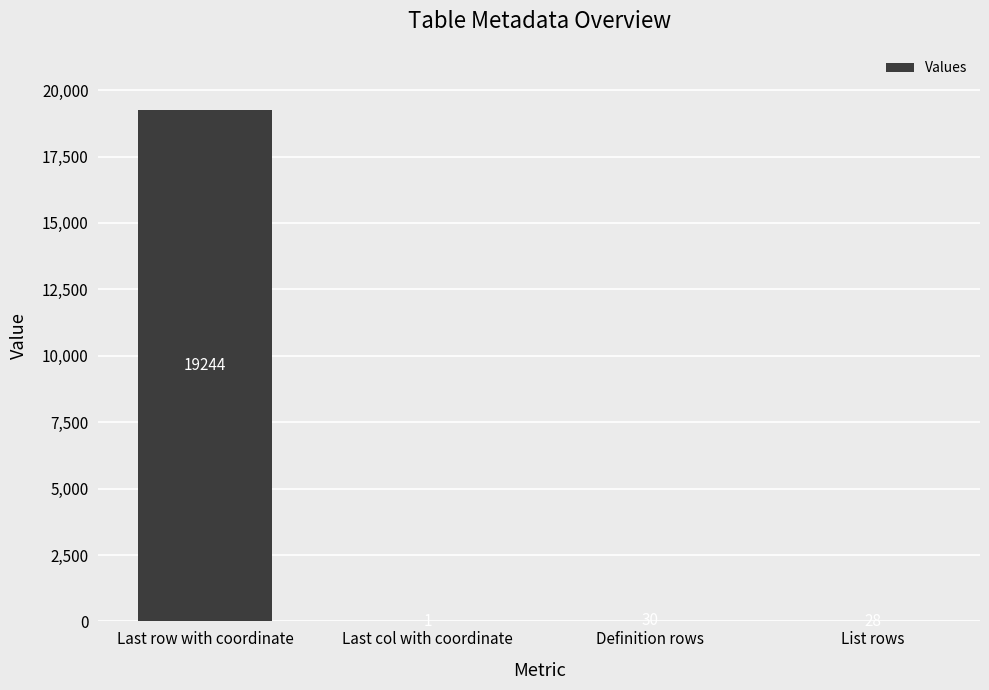

Which category has the highest value across all series?

Last row with coordinate